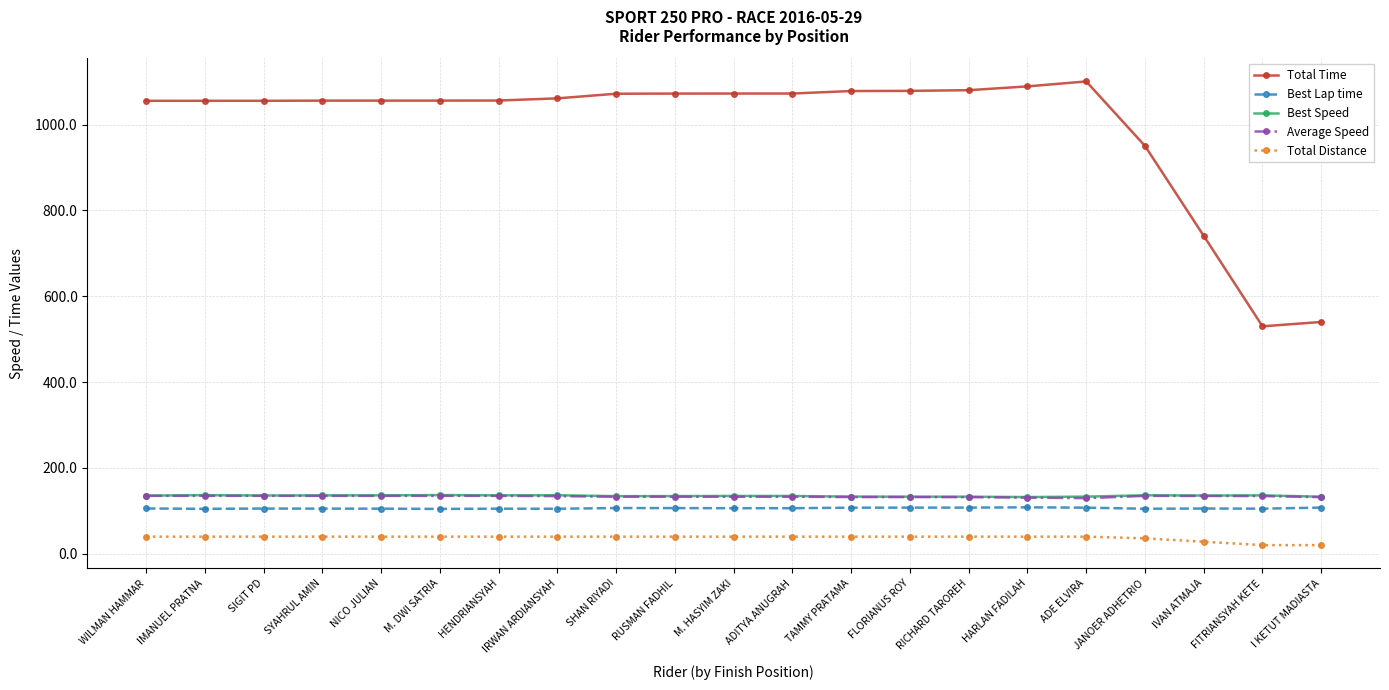

The Total Time series shows 403.7 at NICO JULIAN. True or false?

False